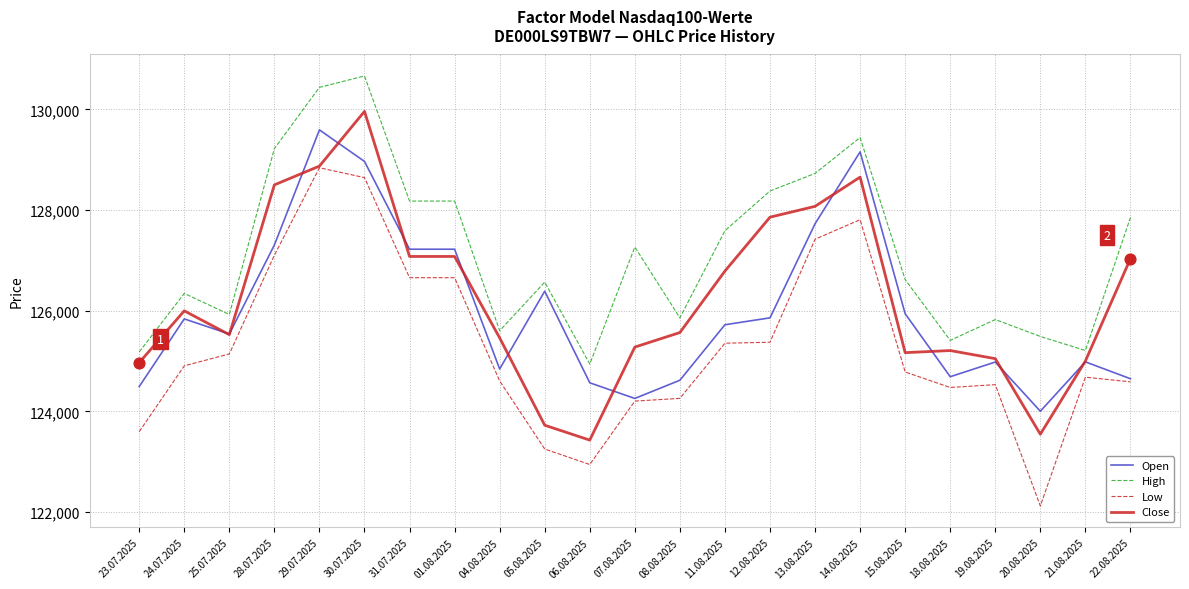

What is the difference between the highest and lowest values at 07.08.2025?

3062